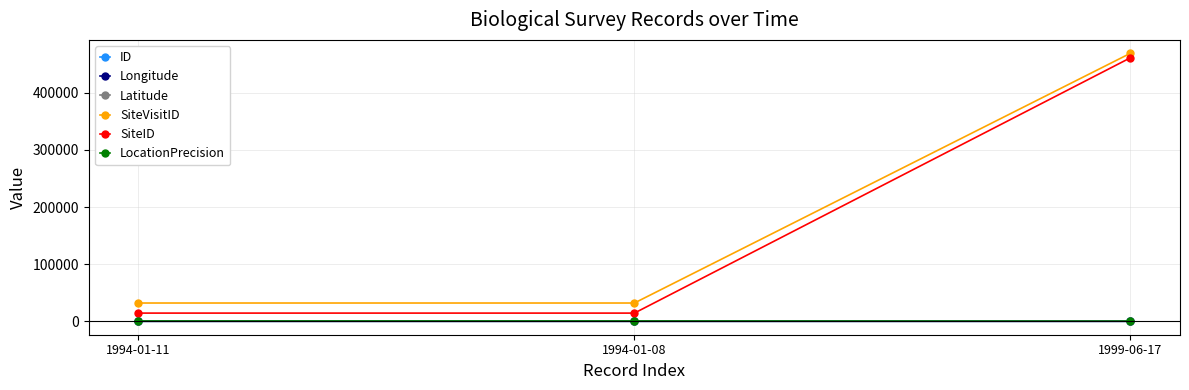

What is the difference between the ID values at 1994-01-08 and 1994-01-11?

1.0